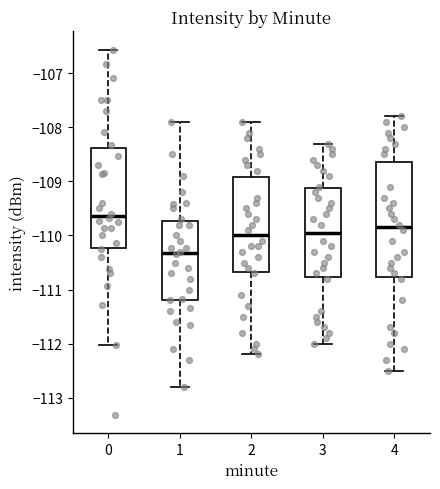

Reading left to right, transcribe this box plot: for each box, give where its median line is, the range the box spans, and where its two whiskers end, as read against the y-axis. The values are not printed on the chart, so give them approximately, as read against the axis.

0: median -109.6, box -110.2 to -108.4, whiskers -112.0 to -106.6
1: median -110.3, box -111.2 to -109.7, whiskers -112.8 to -107.9
2: median -110.0, box -110.7 to -108.9, whiskers -112.2 to -107.9
3: median -109.9, box -110.8 to -109.1, whiskers -112.0 to -108.3
4: median -109.8, box -110.8 to -108.6, whiskers -112.5 to -107.8